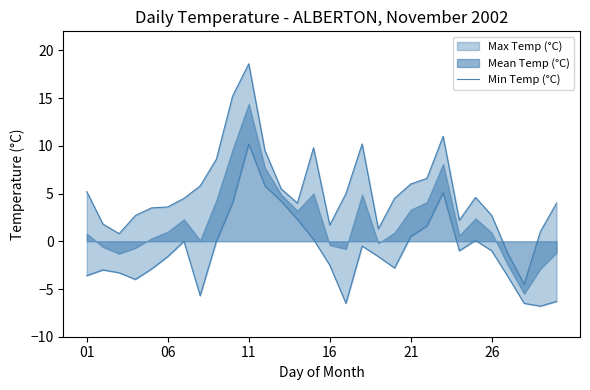

How many interior local peaks (higher than both neighbors) does the data have?

6